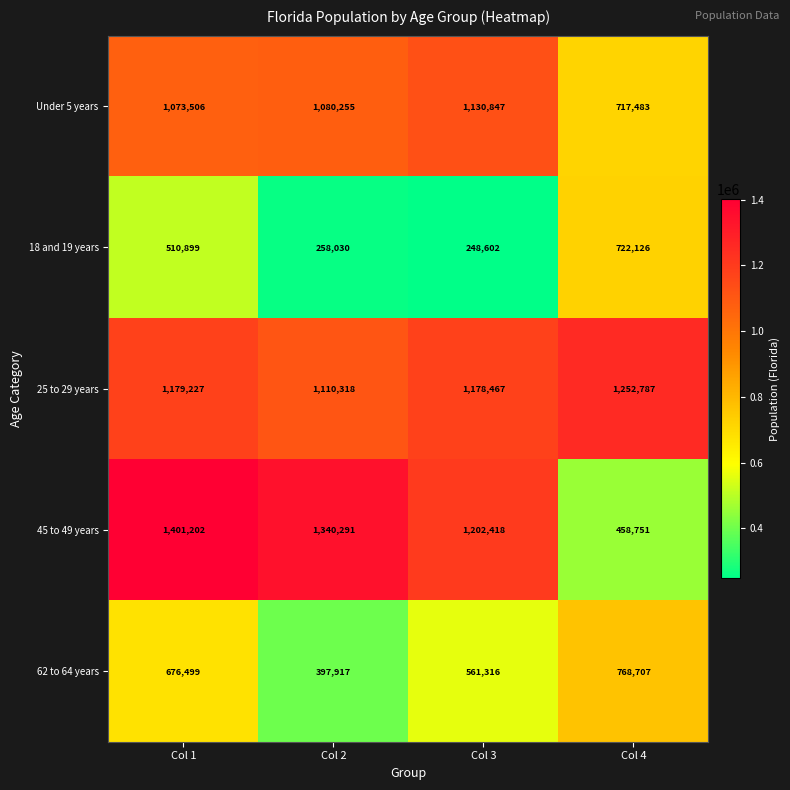

At which category is the sum across all series the highest?

Col 1